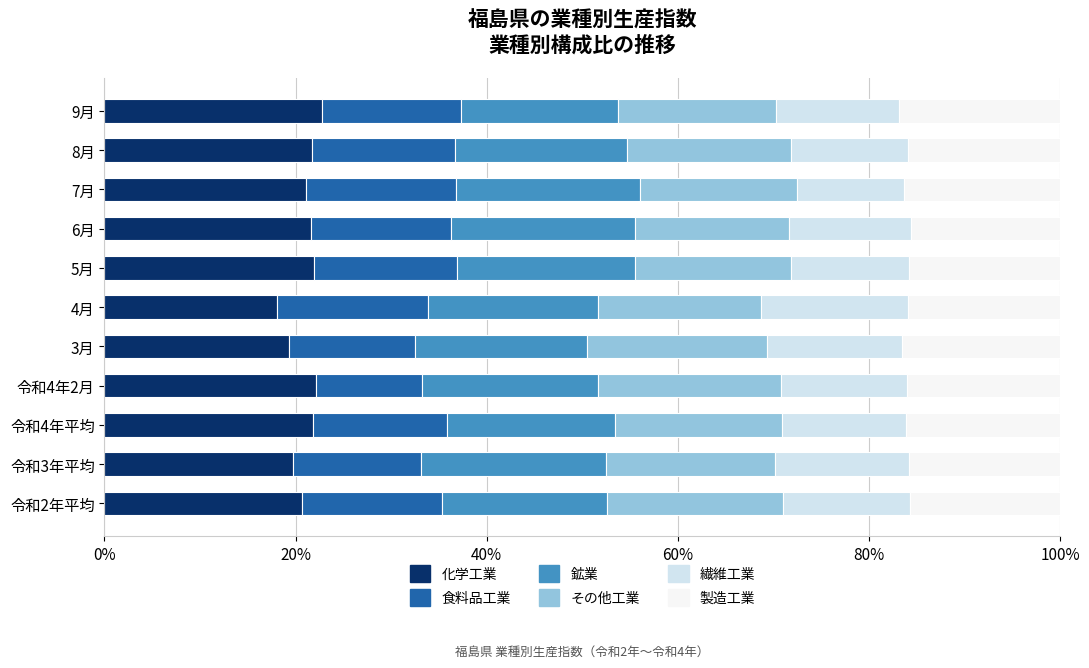

How many data points does each series have?

11